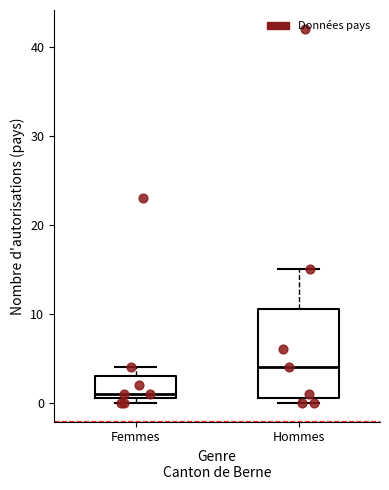

Which box has the highest median line?

Hommes